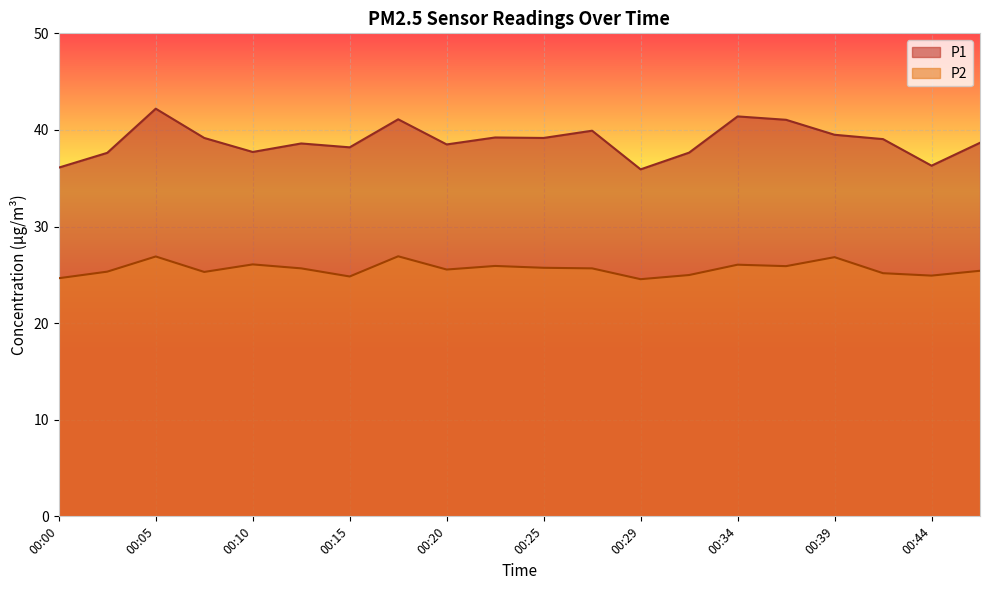

Where does the P2 series first go above 25?

00:02